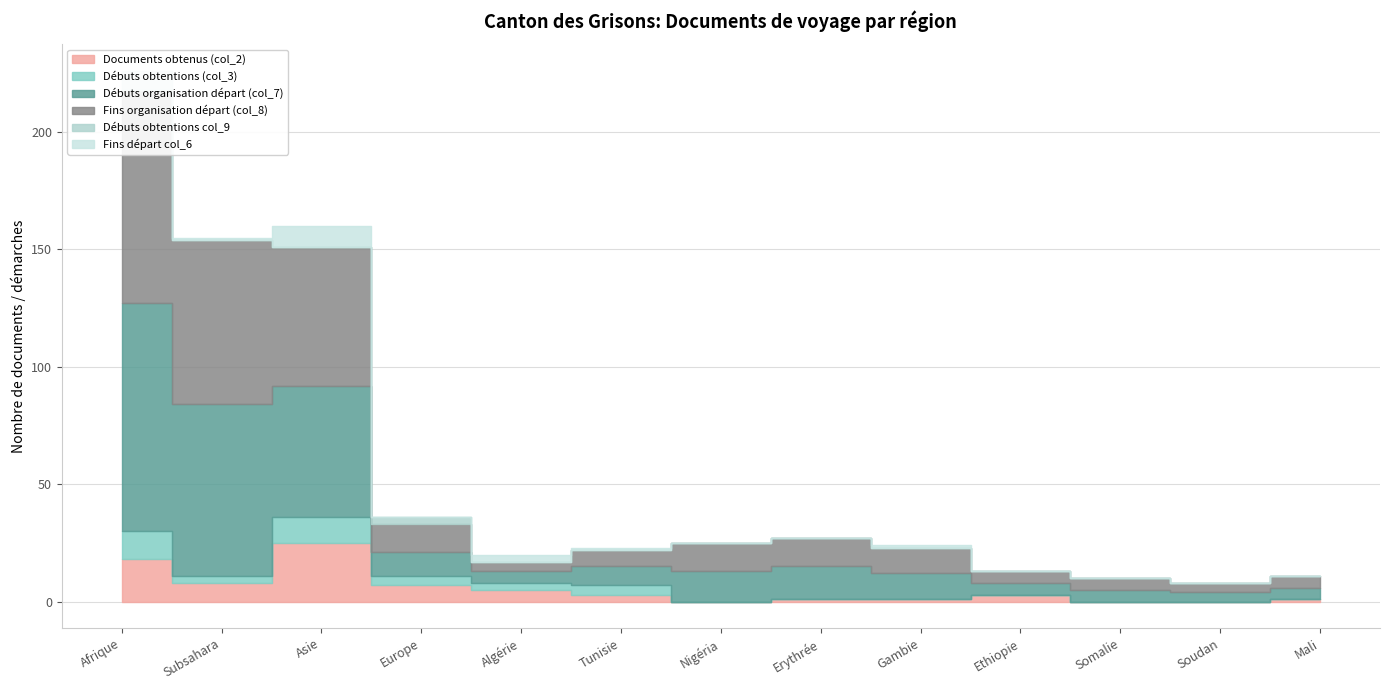

What are all the series names shown in the legend?

Documents obtenus (col_2), Débuts obtentions (col_3), Débuts organisation départ (col_7), Fins organisation départ (col_8), Débuts obtentions col_9, Fins départ col_6